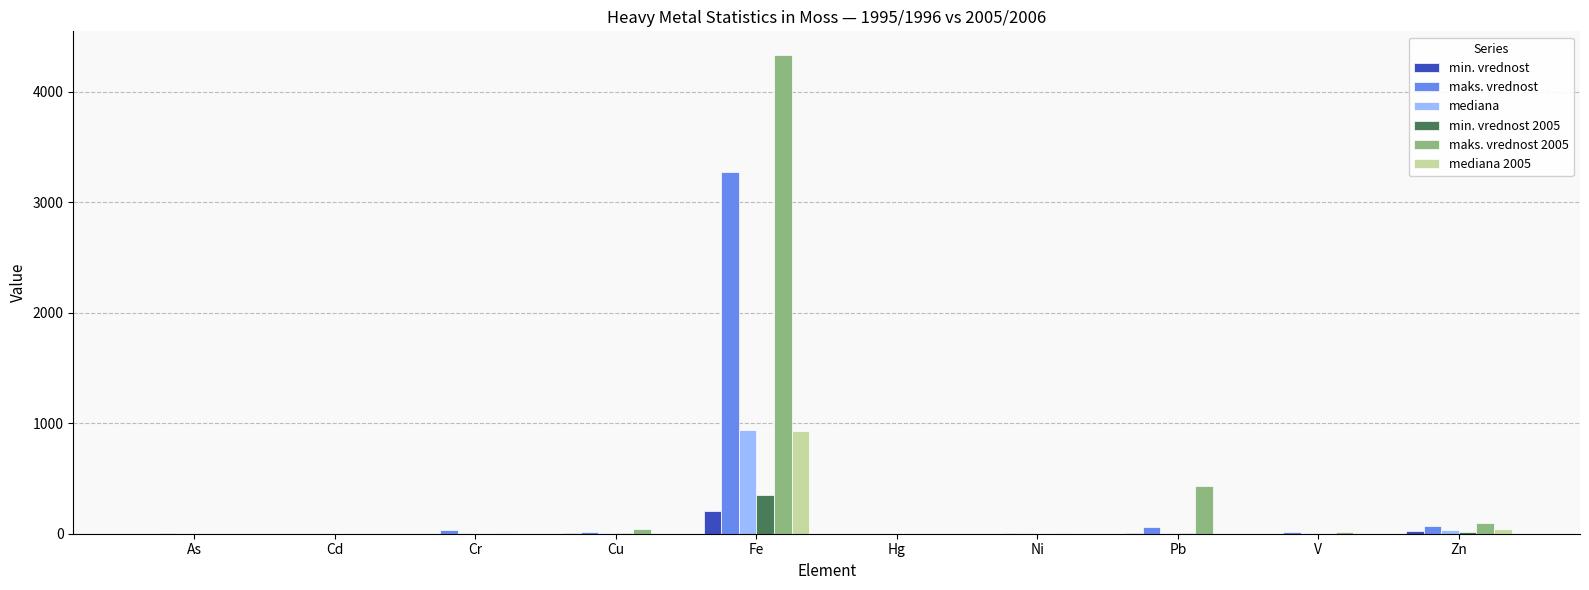

How many groups of bars are there?

10